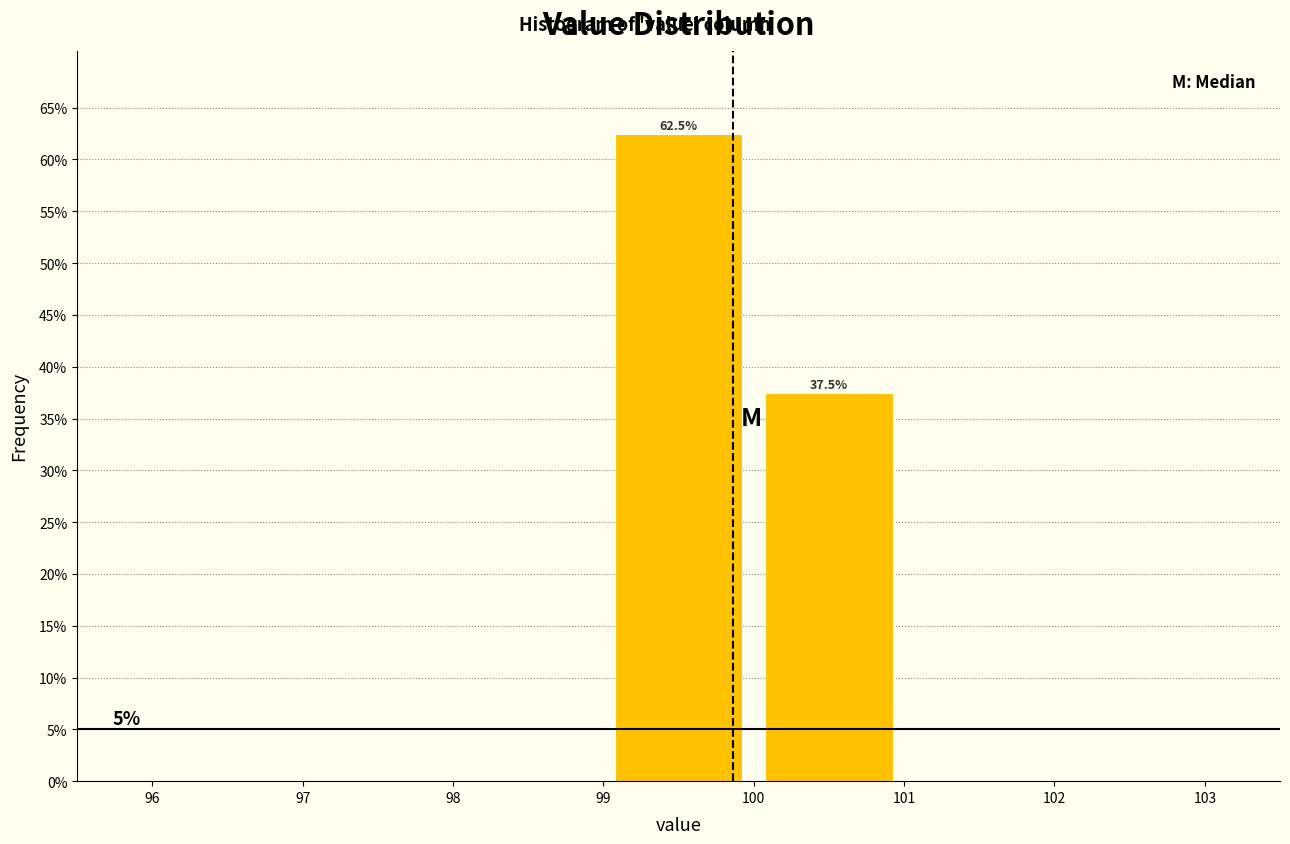

Over which range of the x-axis is the bar tallest?

99 to 100